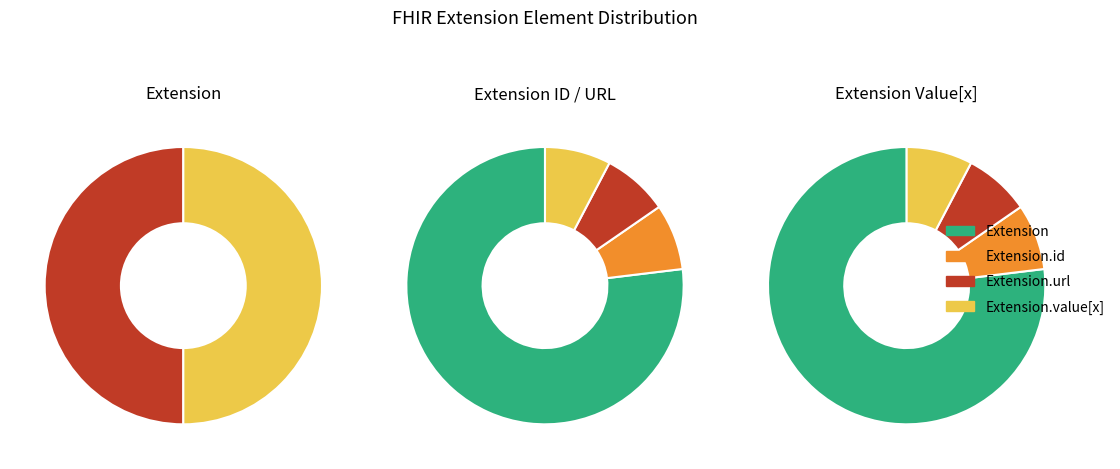

What is the change in value from Extension to Extension.id?

-1